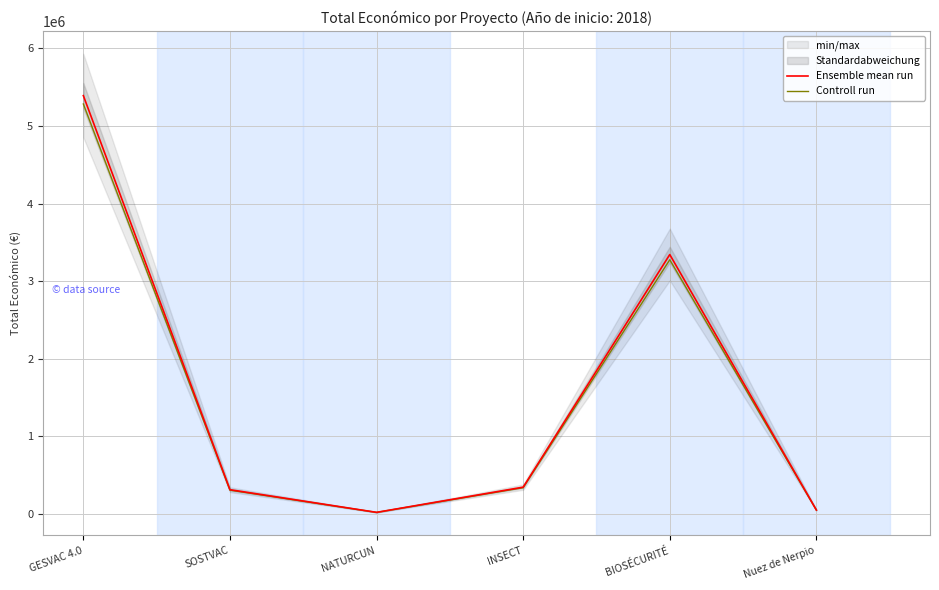

Read the Controll run value at BIOSÉCURITÉ.

3275407.0